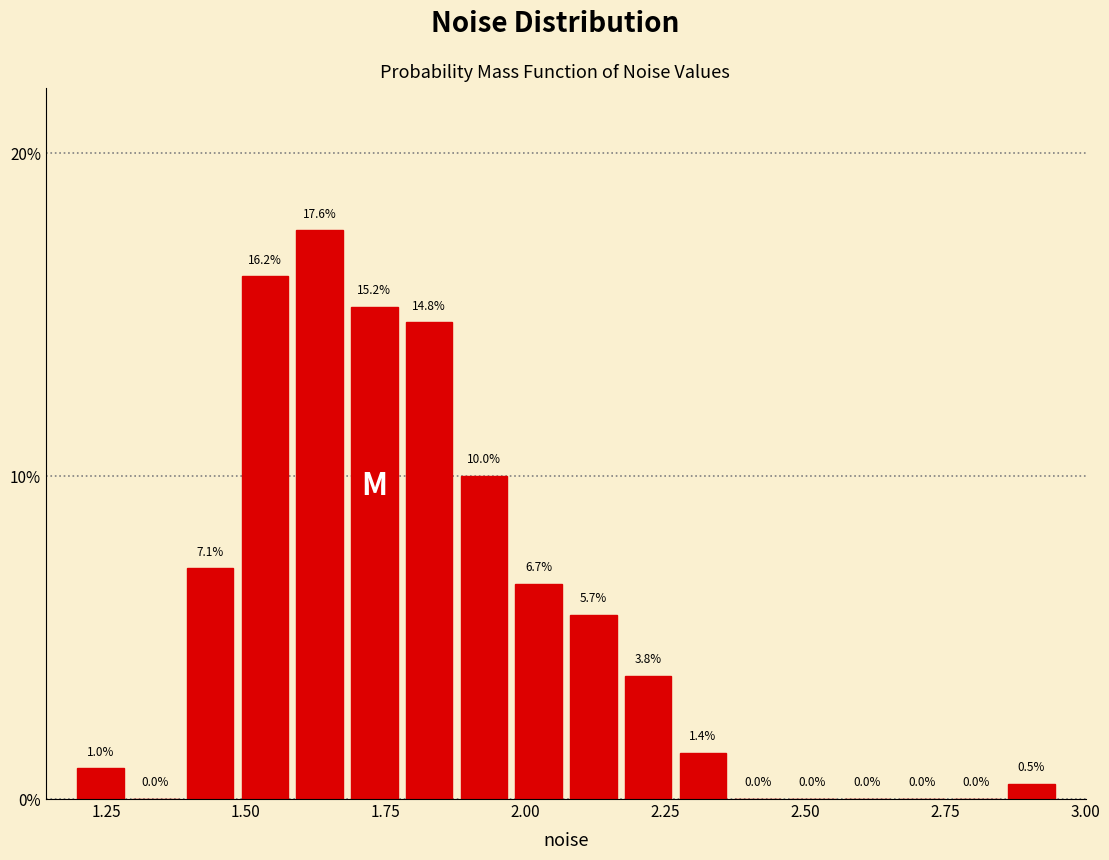

Around what value on the x-axis is the tallest bar? Give the approximate position of its centre, as read against the axis.

1.65